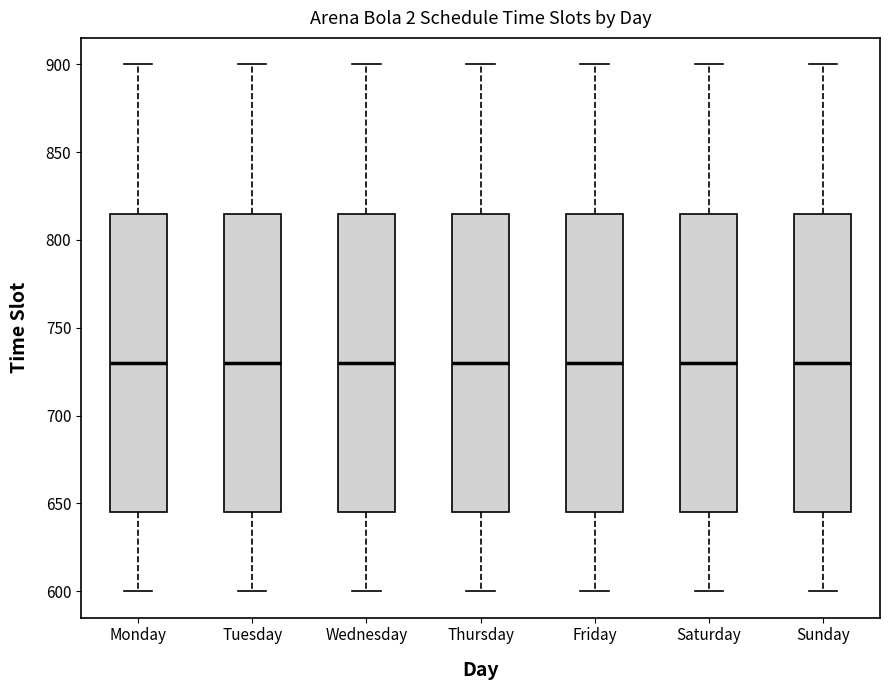

Reading left to right, read every box against the y-axis: the position of its median line, the range the box covers, and the ends of its whiskers. The values are not printed on the chart, so give them approximately, as read against the axis.

Monday: median 730, box 645 to 815, whiskers 600 to 900
Tuesday: median 730, box 645 to 815, whiskers 600 to 900
Wednesday: median 730, box 645 to 815, whiskers 600 to 900
Thursday: median 730, box 645 to 815, whiskers 600 to 900
Friday: median 730, box 645 to 815, whiskers 600 to 900
Saturday: median 730, box 645 to 815, whiskers 600 to 900
Sunday: median 730, box 645 to 815, whiskers 600 to 900